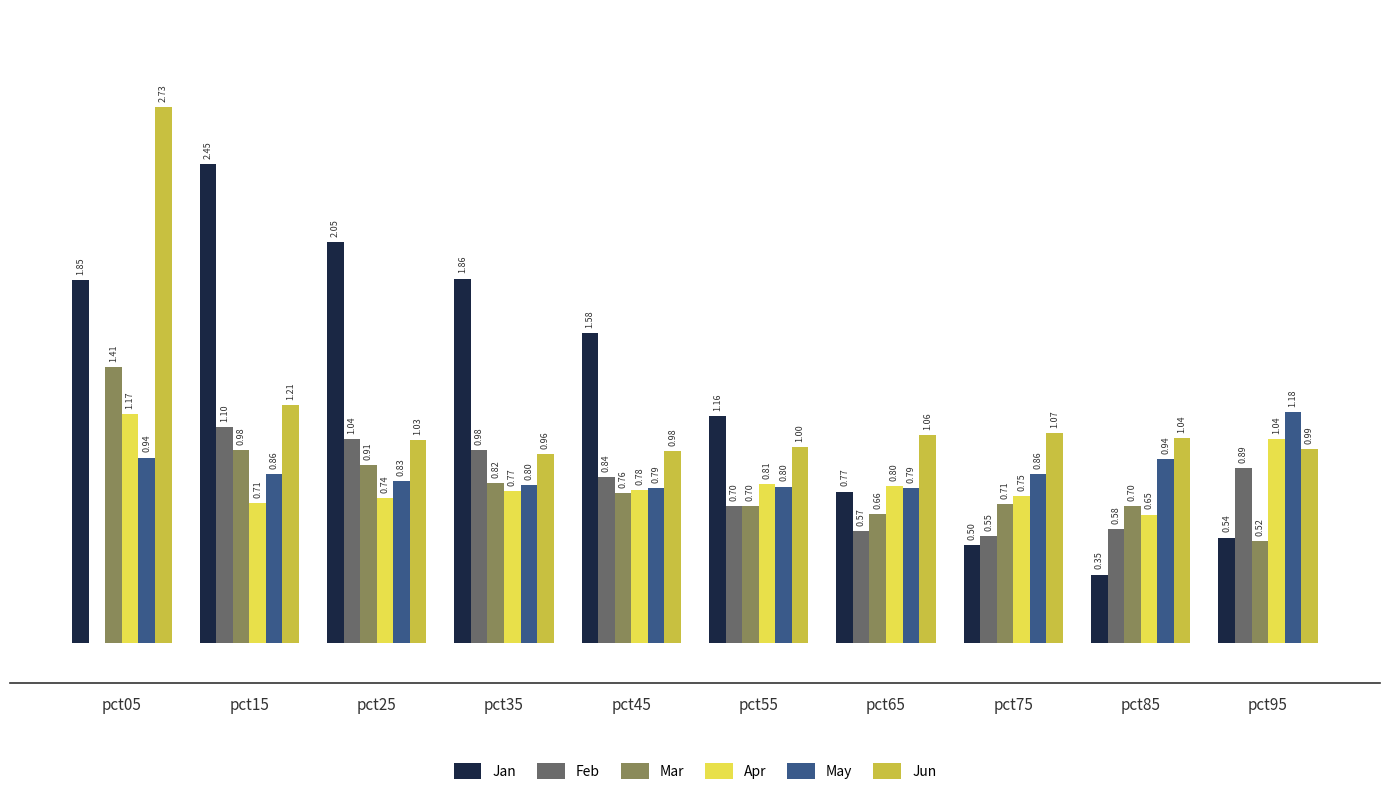

Is the value of Feb at pct95 greater than the value of Jun at pct65?

No